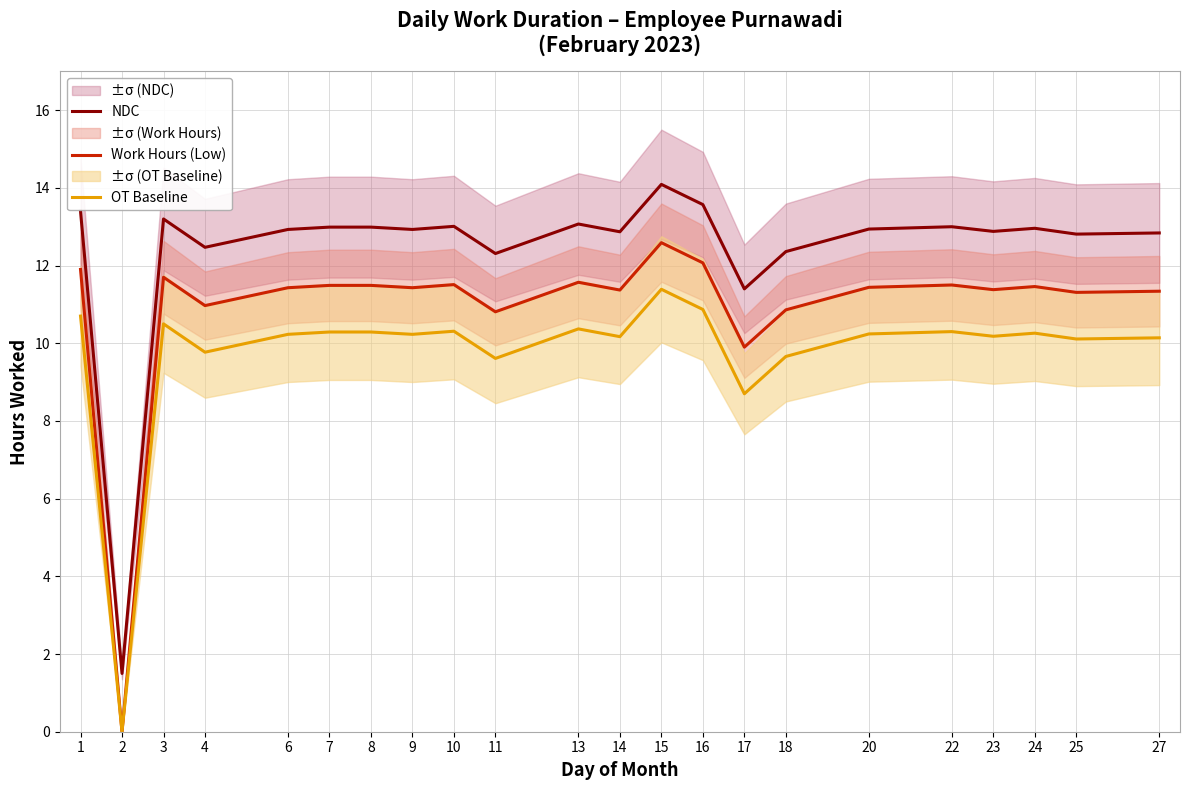

Reading left to right, list all the values displayed in this chart.

NDC: 1=13.4	2=1.5	3=13.2	4=12.5	6=12.9	7=13.0	8=13.0	9=12.9	10=13.0	11=12.3	13=13.1	14=12.9	15=14.1	16=13.6	17=11.4	18=12.4	20=12.9	22=13.0	23=12.9	24=13.0	25=12.8	27=12.8
Work Hours (Low): 1=11.9	2=0.0	3=11.7	4=11.0	6=11.4	7=11.5	8=11.5	9=11.4	10=11.5	11=10.8	13=11.6	14=11.4	15=12.6	16=12.1	17=9.9	18=10.9	20=11.4	22=11.5	23=11.4	24=11.5	25=11.3	27=11.3
OT Baseline: 1=10.7	2=0.0	3=10.5	4=9.8	6=10.2	7=10.3	8=10.3	9=10.2	10=10.3	11=9.6	13=10.4	14=10.2	15=11.4	16=10.9	17=8.7	18=9.7	20=10.2	22=10.3	23=10.2	24=10.3	25=10.1	27=10.1